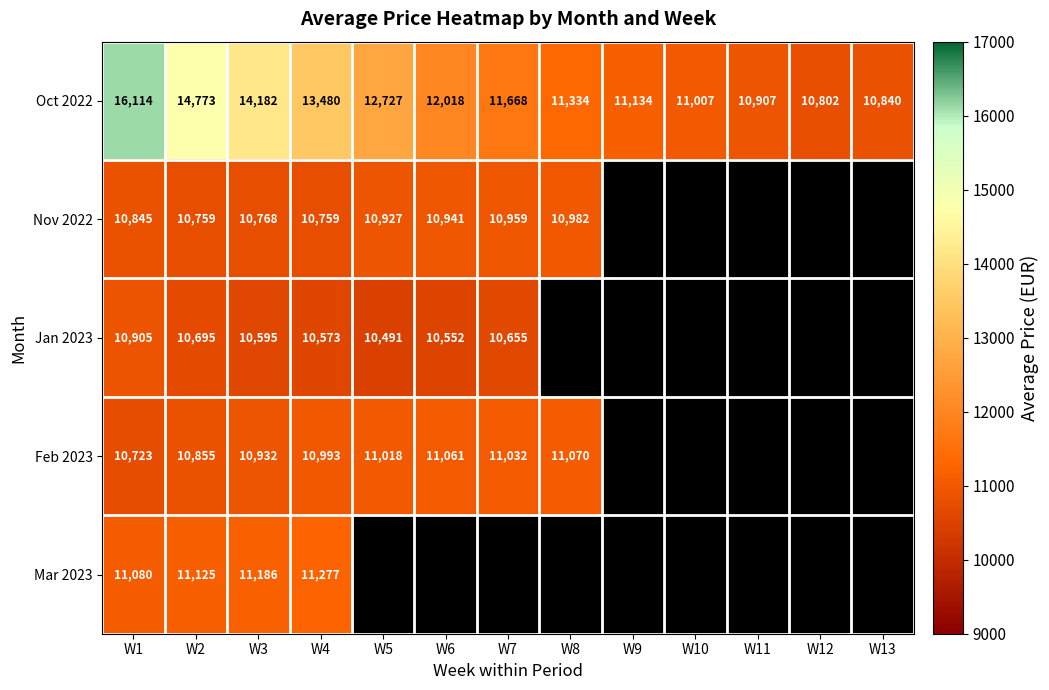

Where does the Oct 2022 series first go above 11668?

W1